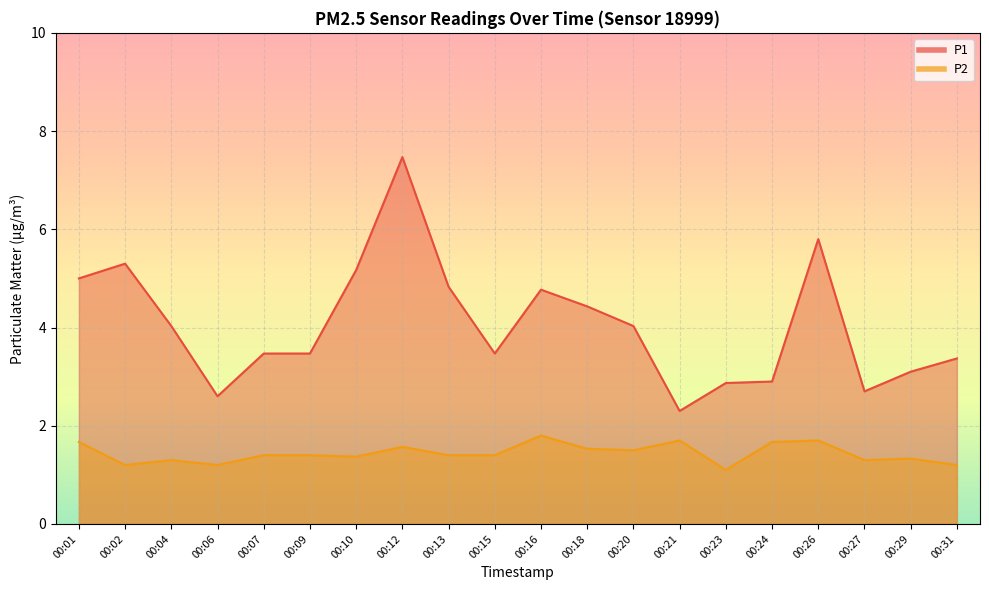

At which category is the sum across all series the highest?

00:12